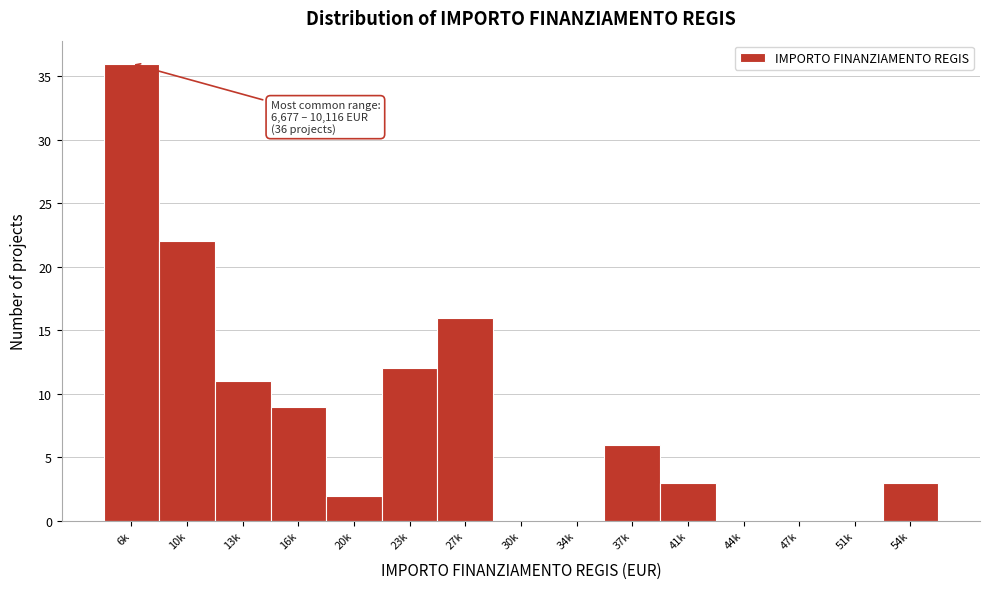

Reading left to right, what are all the values shown in this chart?

6k=36	10k=22	13k=11	16k=9	20k=2	23k=12	27k=16	30k=0	34k=0	37k=6	41k=3	44k=0	47k=0	51k=0	54k=3